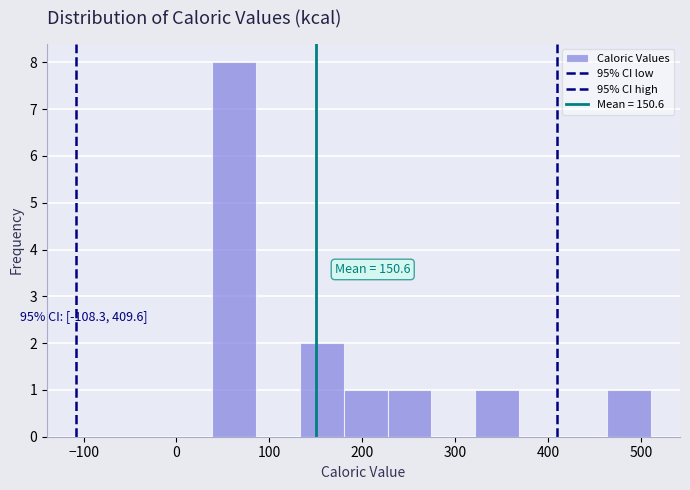

Over which range of the x-axis is the bar tallest?

40 to 90